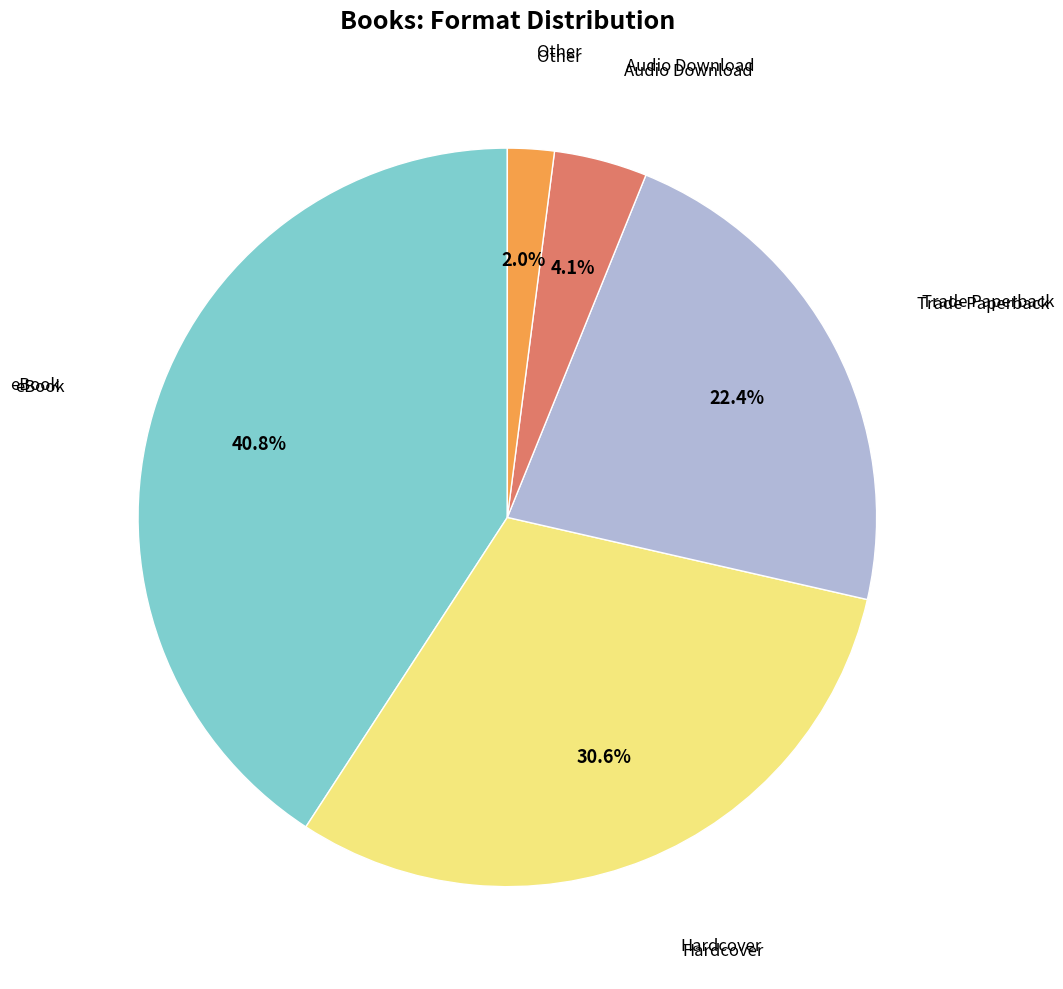

Count the number of slices in the pie.

5